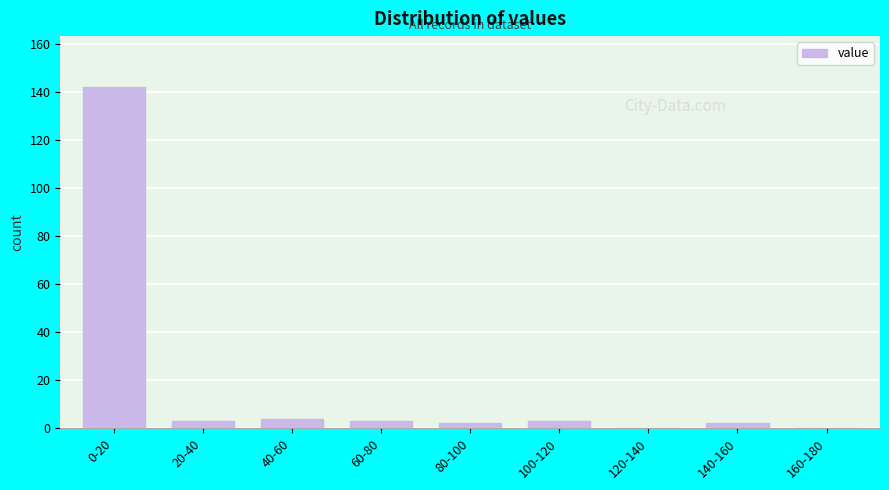

Reading left to right, what are all the values shown in this chart?

0-20=142	20-40=3	40-60=4	60-80=3	80-100=2	100-120=3	120-140=0	140-160=2	160-180=0